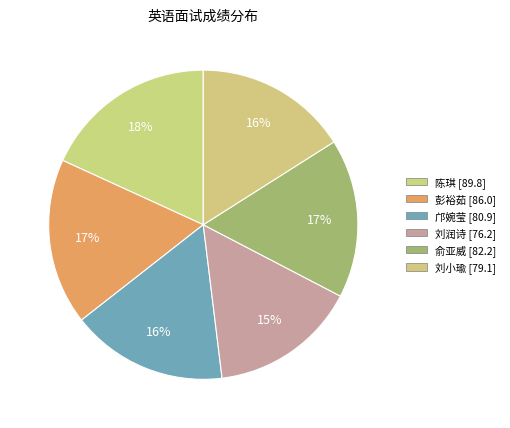

What percentage is the 彭裕茹 slice, to the nearest percent?

17%